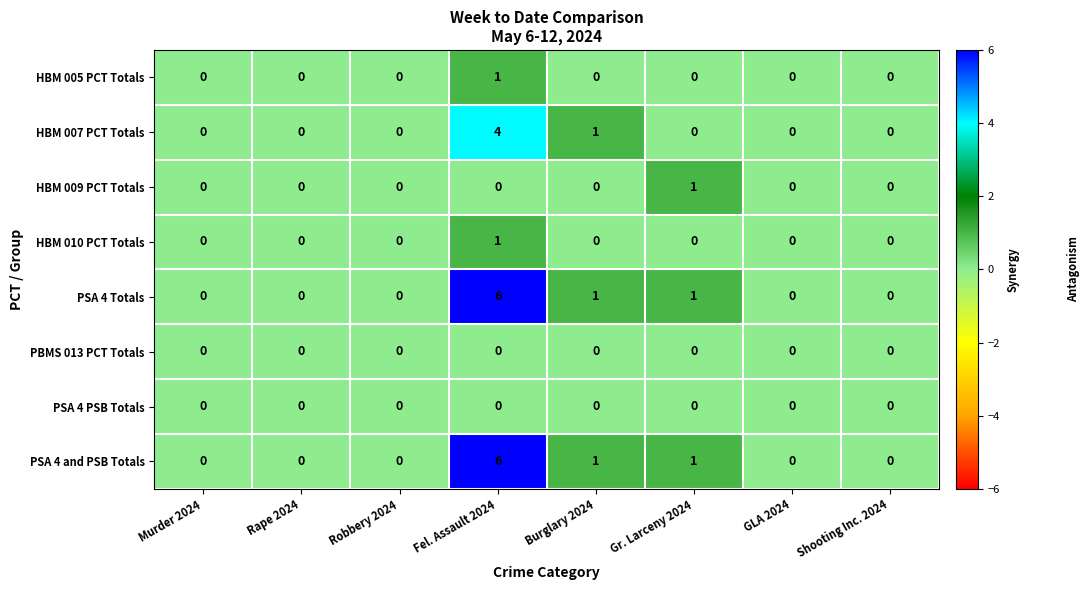

At which category is the sum across all series the highest?

Fel. Assault 2024